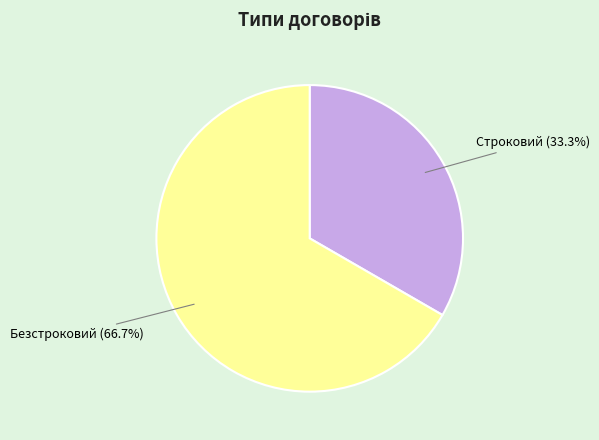

Which has a higher value, Строковий or Безстроковий?

Безстроковий